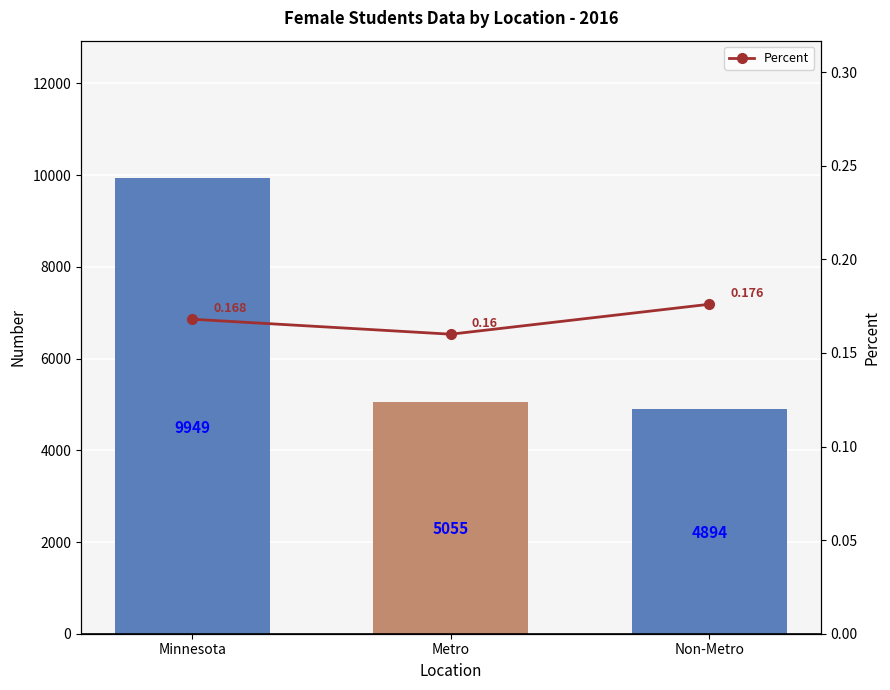

List the series in order of their peak value, lowest first.

Percent, Number